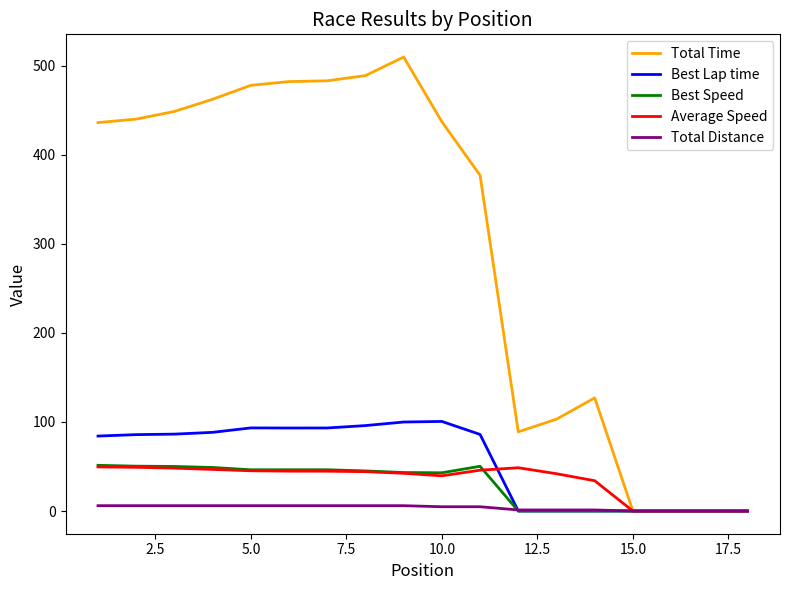

Which series has the largest range (max minus min)?

Total Time